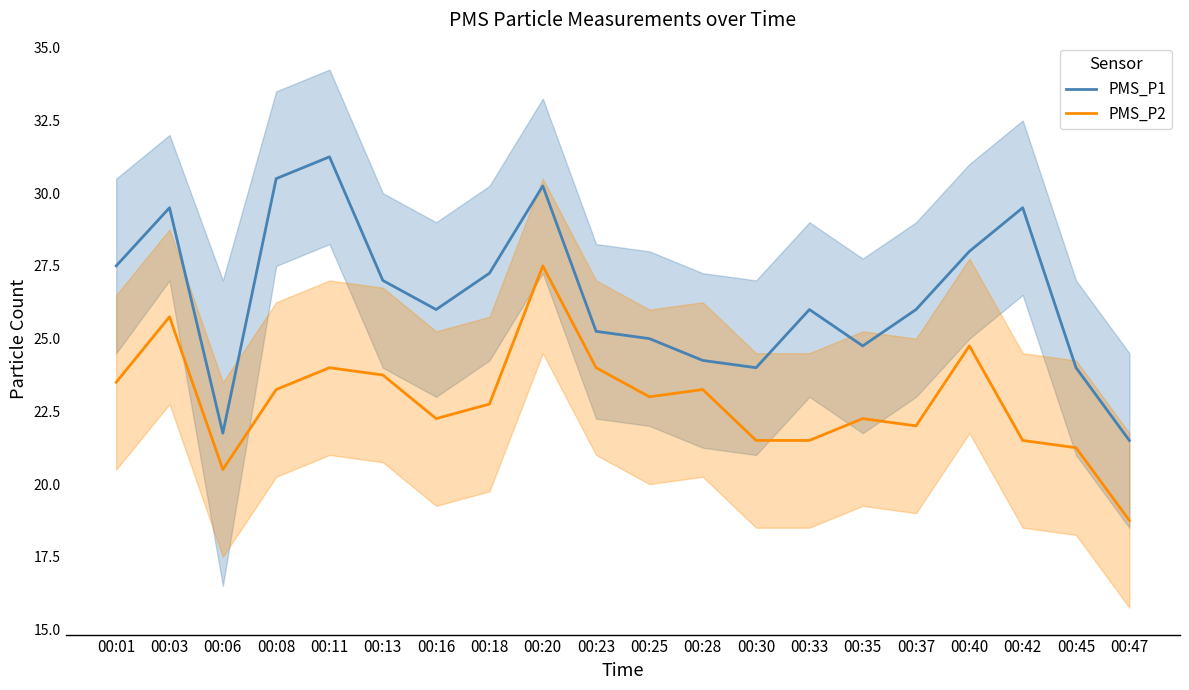

At how many categories does at least one series exceed 20?

20